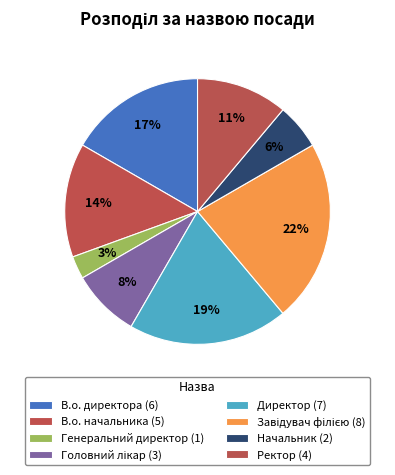

How many slices are in this pie chart?

8